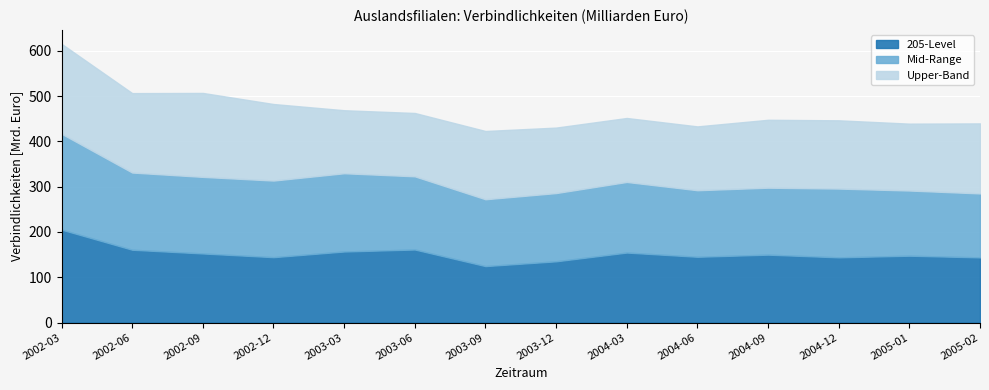

Which series changed the most between 2002-03 and 2002-12?

205-Level